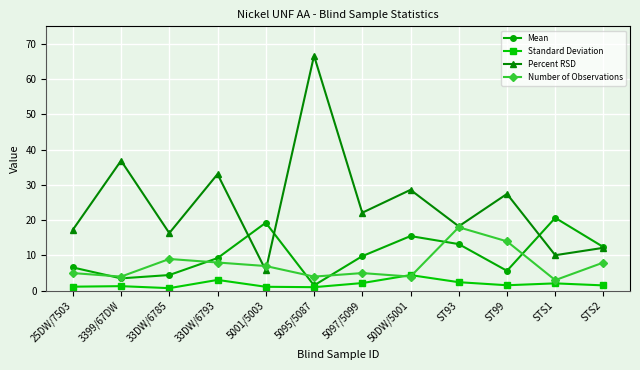

Which series has the largest range (max minus min)?

Percent RSD